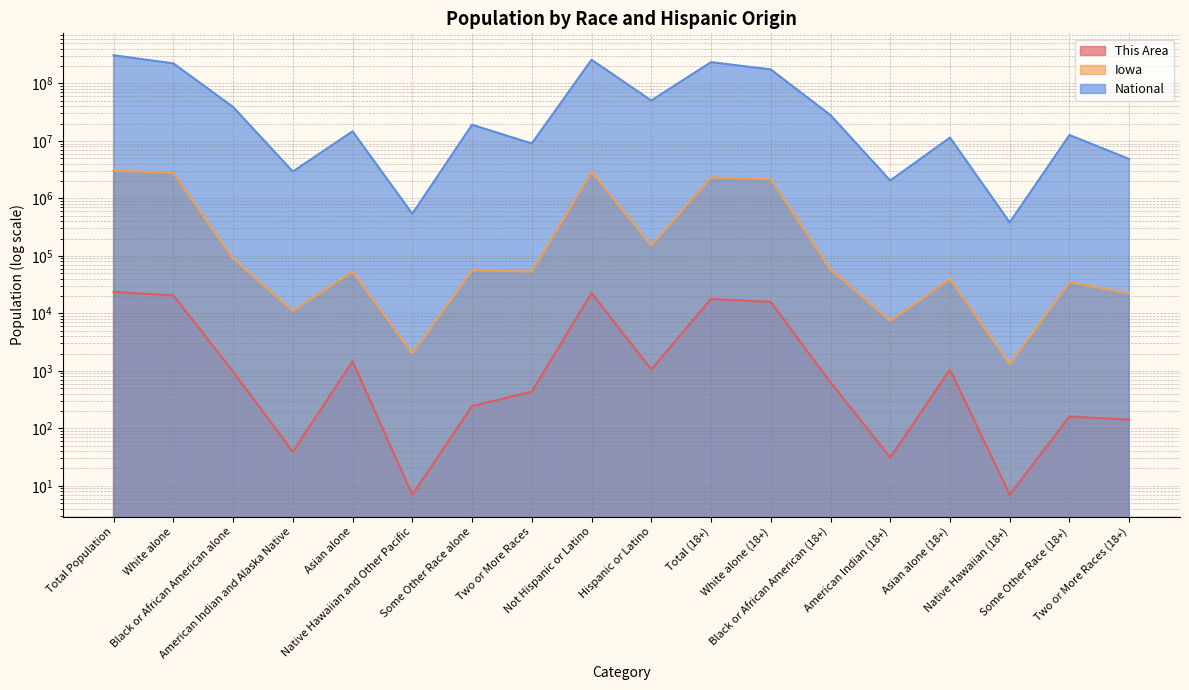

At how many categories does at least one series exceed 93947193?

5